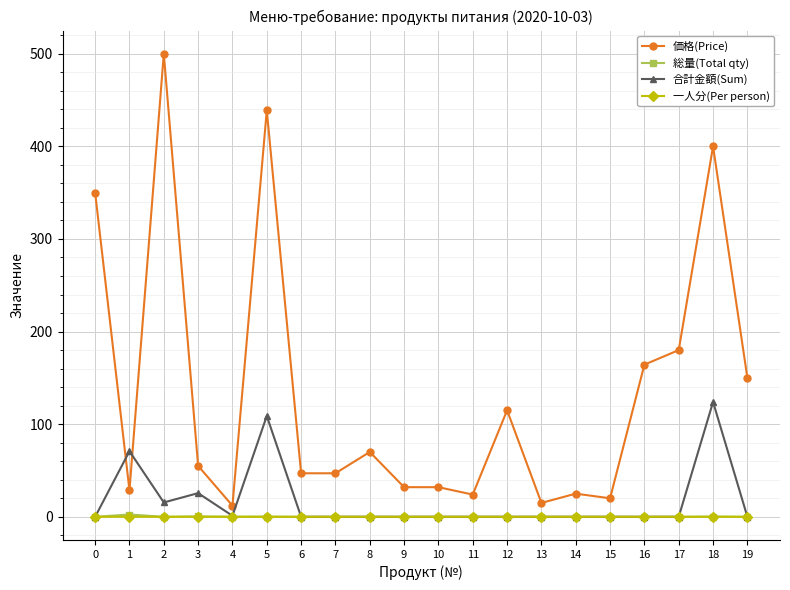

What is the highest value of the 合計金額(Sum) series?

124.0